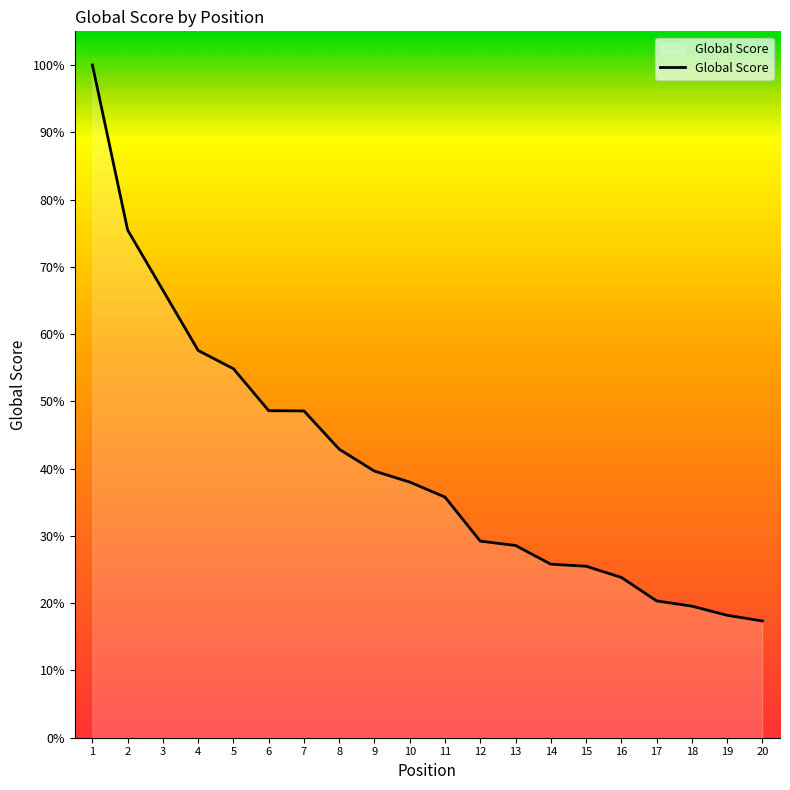

Is this an area chart (filled region under the line)?

Yes